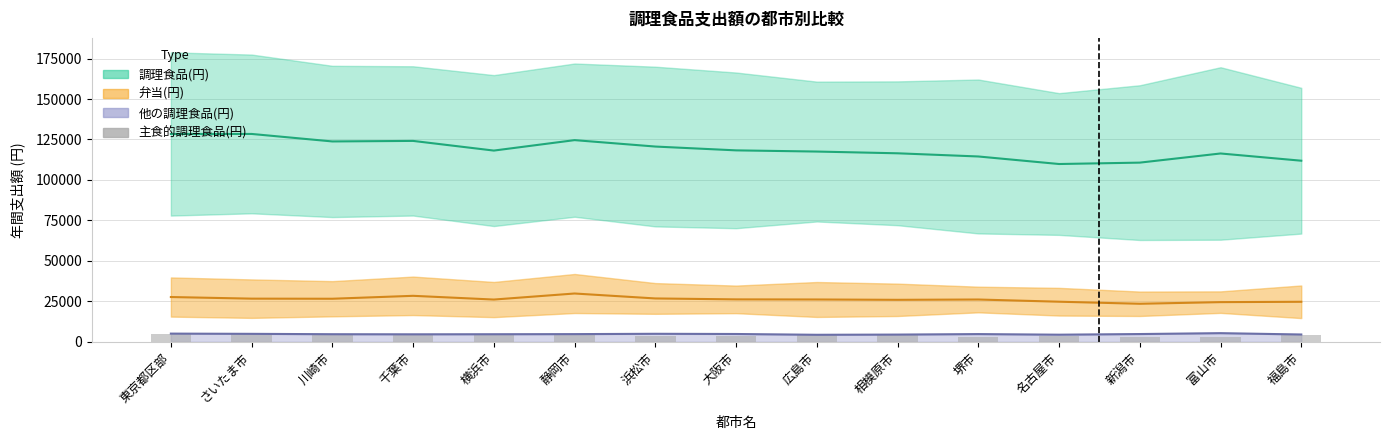

What is the value of the 3rd bar from the left?

4351.8